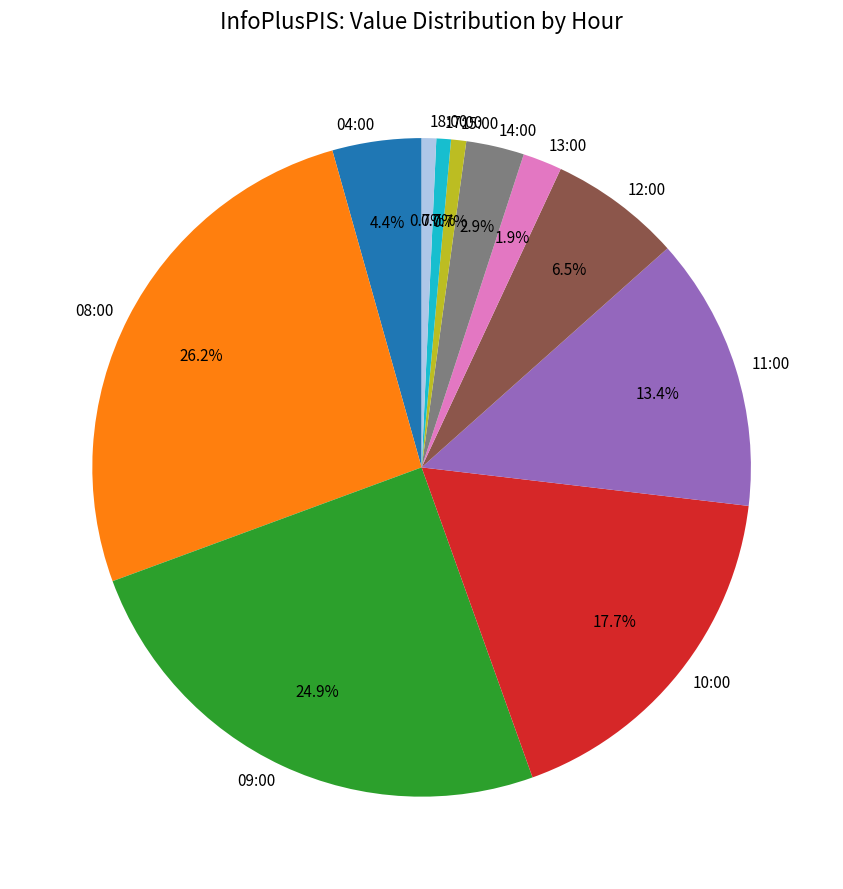

Does 15:00 represent more than half of the total?

No